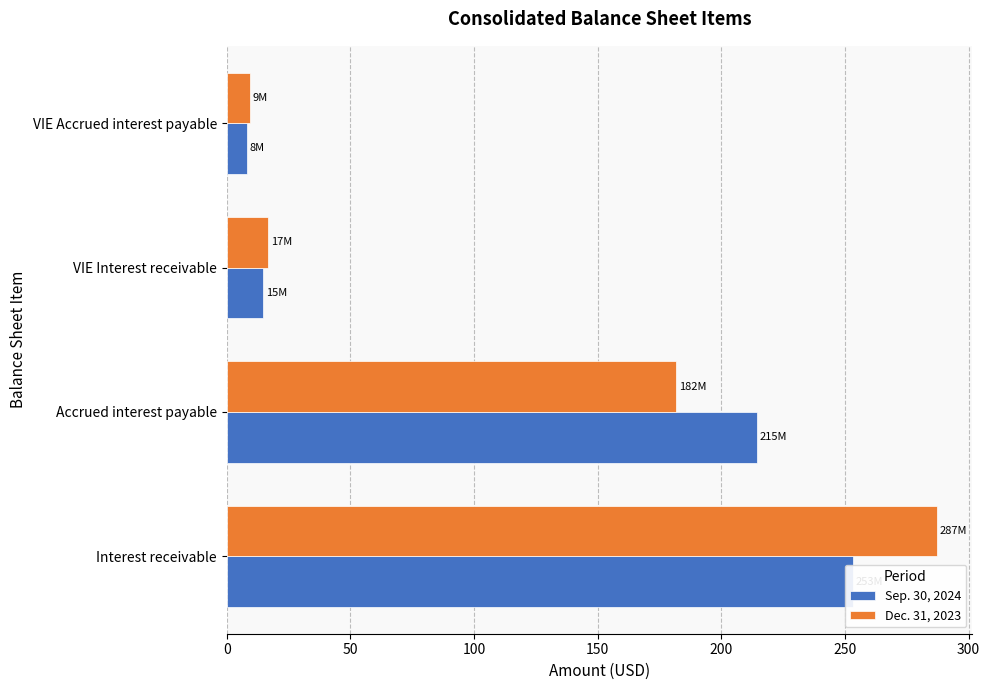

Rank the series by their maximum value, from lowest to highest.

Sep. 30, 2024, Dec. 31, 2023